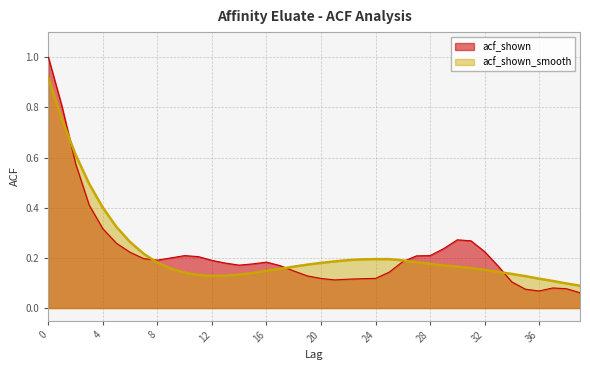

Between 4 and 14, which is larger?

4